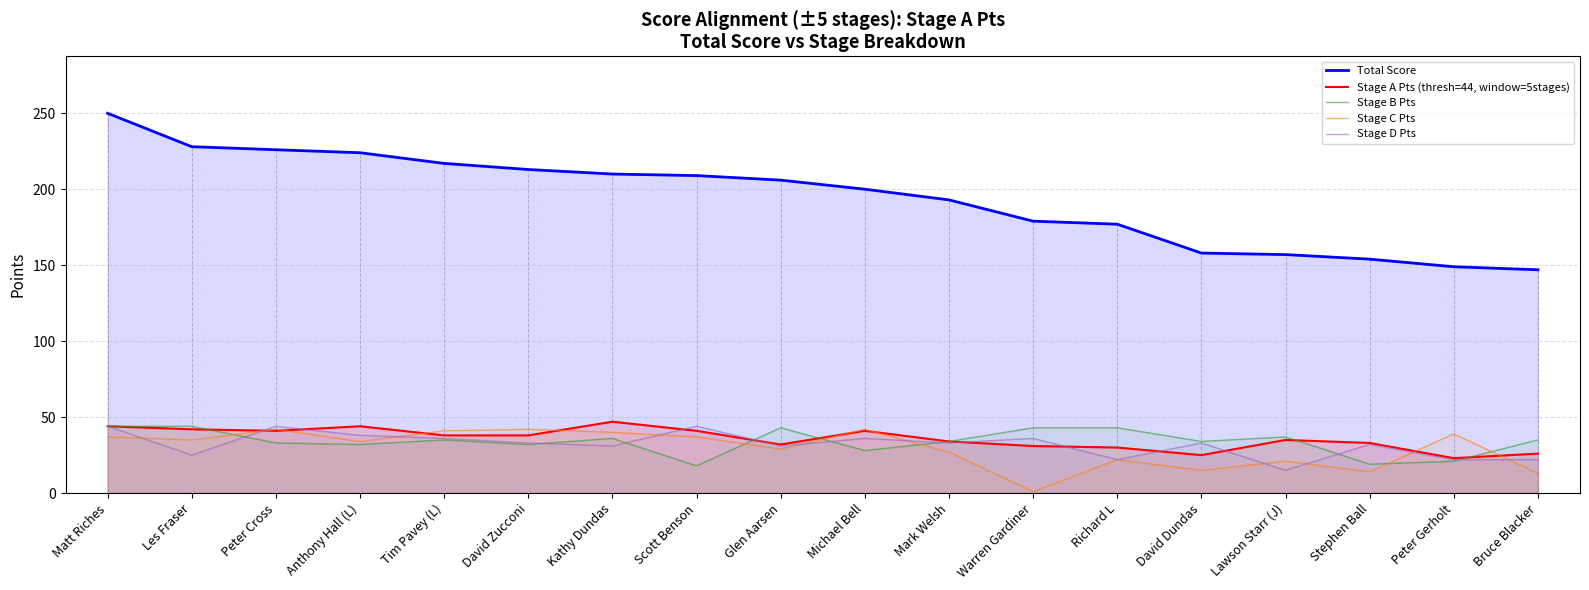

True or false: Stage B Pts has more than 2 interior local peaks.

True